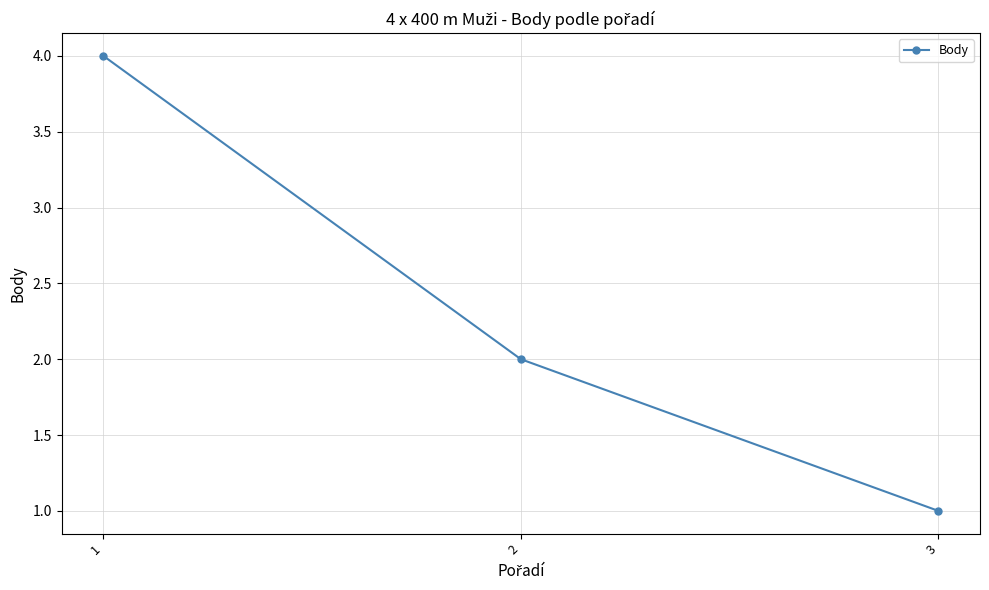

How many lines are shown in the chart?

1